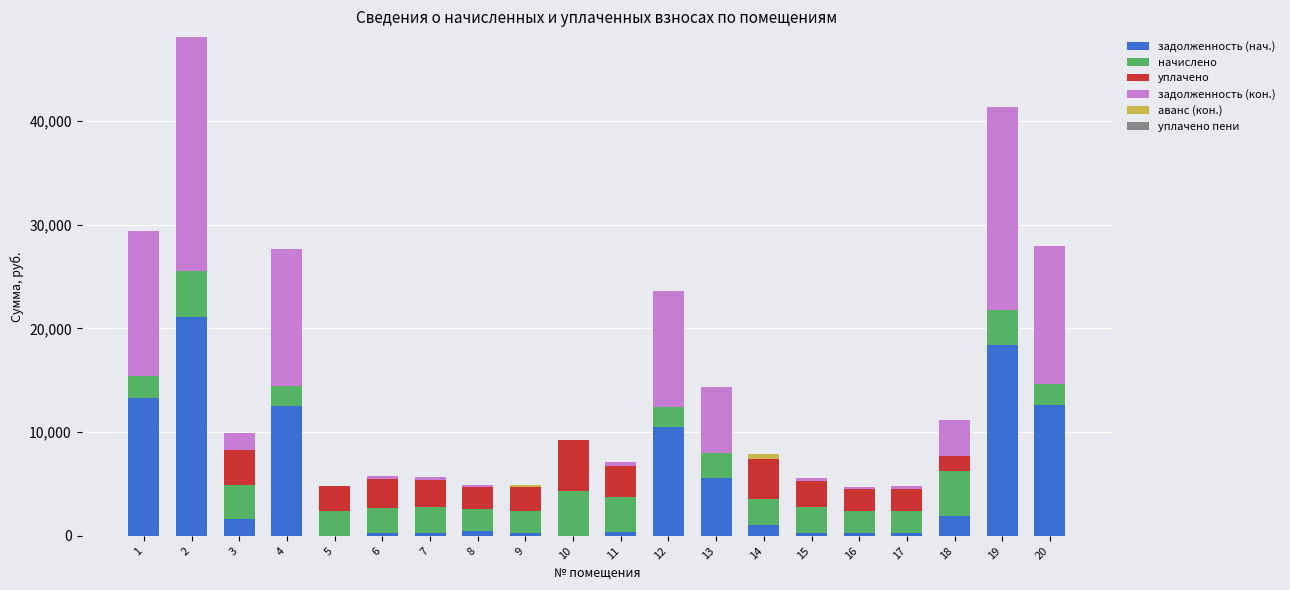

What is the maximum value for задолженность (нач.)?

21120.8